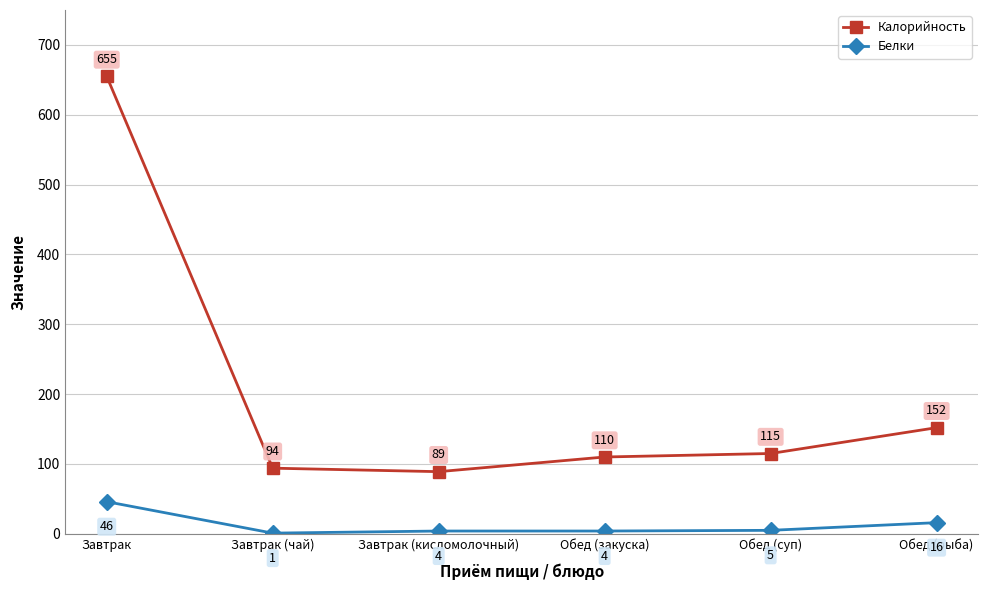

Where does the Белки series first go above 5?

Завтрак